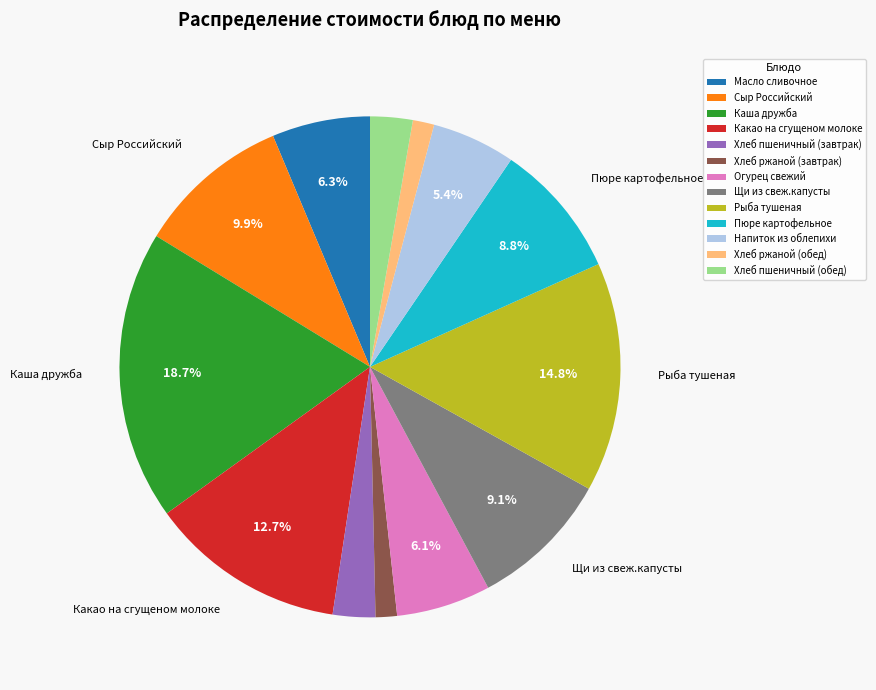

Is there a majority slice in this chart?

No